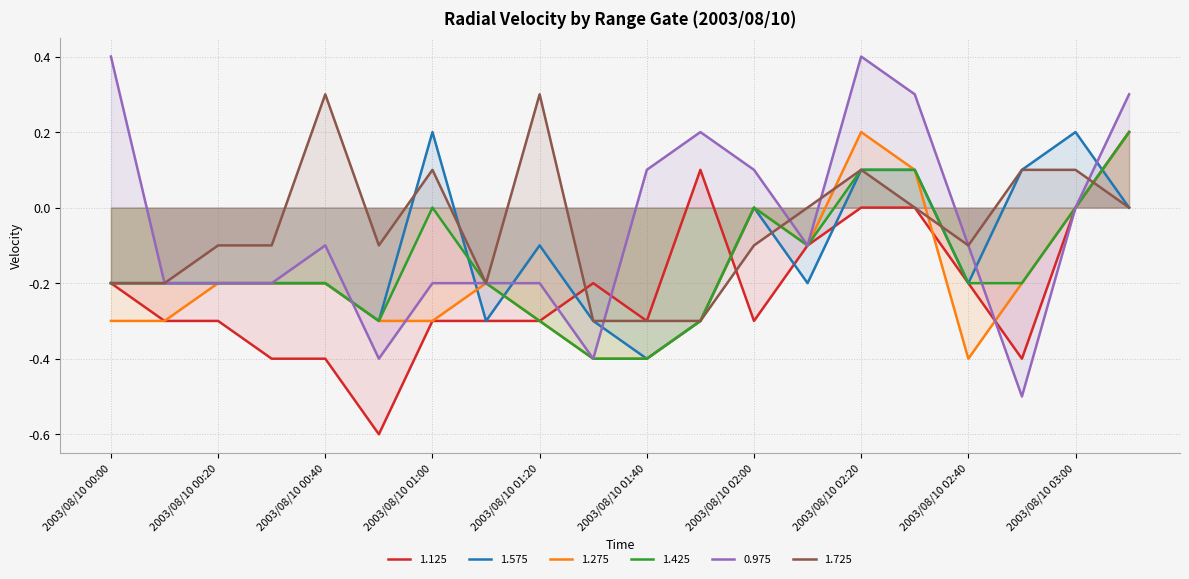

How many data points in 0.975 are less than 0?

12